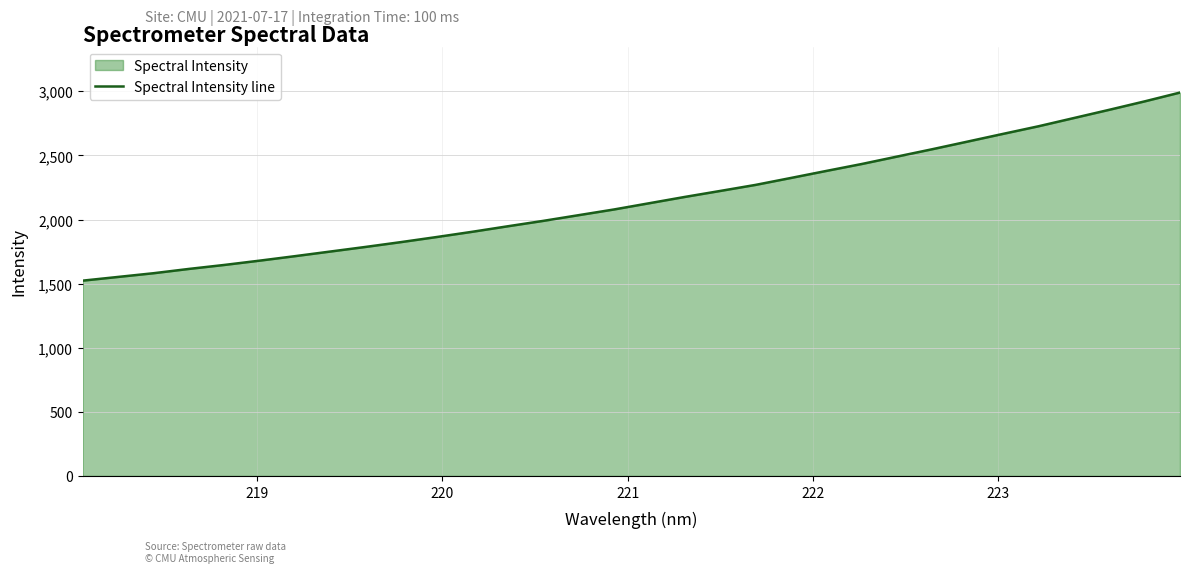

What is the greatest value displayed?

2990.0